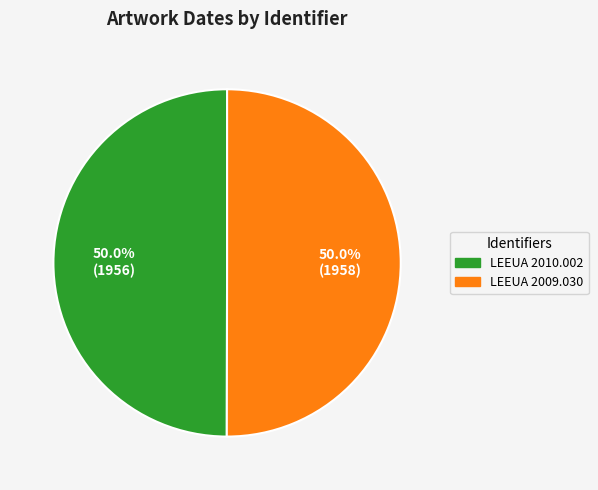

Combined, what portion of the pie is LEEUA 2009.030 and LEEUA 2010.002?

100.0%